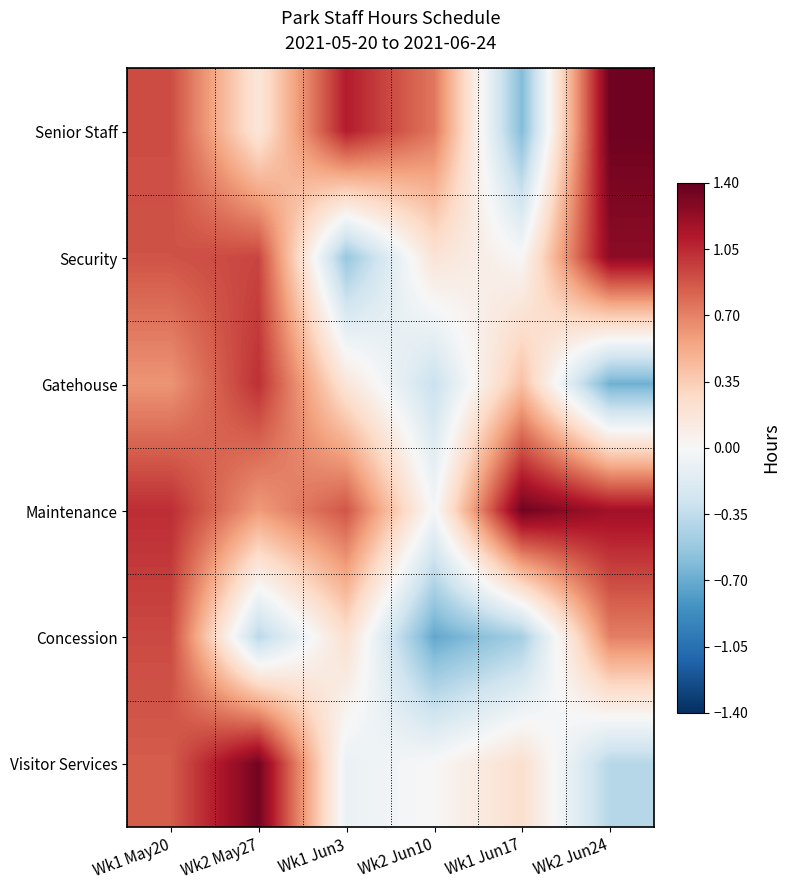

Reading left to right, list all the values displayed in this chart.

Senior Staff: Wk1 May20=0.9	Wk2 May27=0.2	Wk1 Jun3=1.1	Wk2 Jun10=0.7	Wk1 Jun17=-0.6	Wk2 Jun24=1.4
Security: Wk1 May20=0.9	Wk2 May27=0.9	Wk1 Jun3=-0.5	Wk2 Jun10=0.2	Wk1 Jun17=0.0	Wk2 Jun24=1.3
Gatehouse: Wk1 May20=0.6	Wk2 May27=1.0	Wk1 Jun3=0.2	Wk2 Jun10=-0.3	Wk1 Jun17=0.4	Wk2 Jun24=-0.7
Maintenance: Wk1 May20=1.0	Wk2 May27=0.6	Wk1 Jun3=0.9	Wk2 Jun10=-0.0	Wk1 Jun17=1.4	Wk2 Jun24=1.2
Concession: Wk1 May20=0.9	Wk2 May27=-0.4	Wk1 Jun3=0.2	Wk2 Jun10=-0.7	Wk1 Jun17=-0.5	Wk2 Jun24=0.7
Visitor Services: Wk1 May20=0.8	Wk2 May27=1.3	Wk1 Jun3=-0.1	Wk2 Jun10=0.0	Wk1 Jun17=0.2	Wk2 Jun24=-0.4